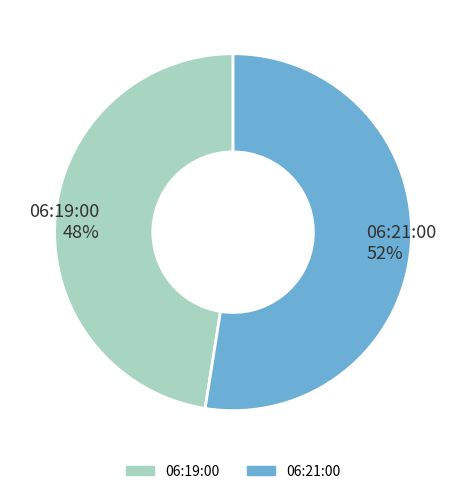

Which category has the biggest portion of the pie?

06:21:00